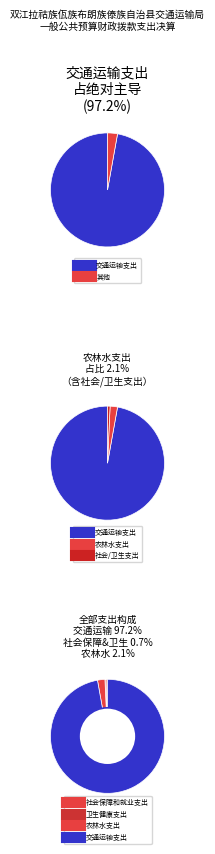

Between 交通运输支出 and 卫生健康支出, which is larger?

交通运输支出